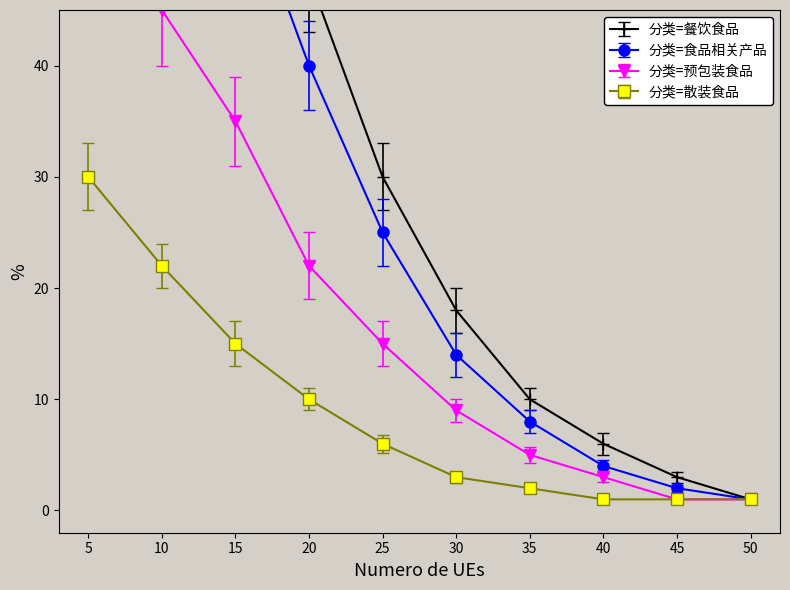

At 30, list the series in order from smallest to largest.

分类=散装食品, 分类=预包装食品, 分类=食品相关产品, 分类=餐饮食品